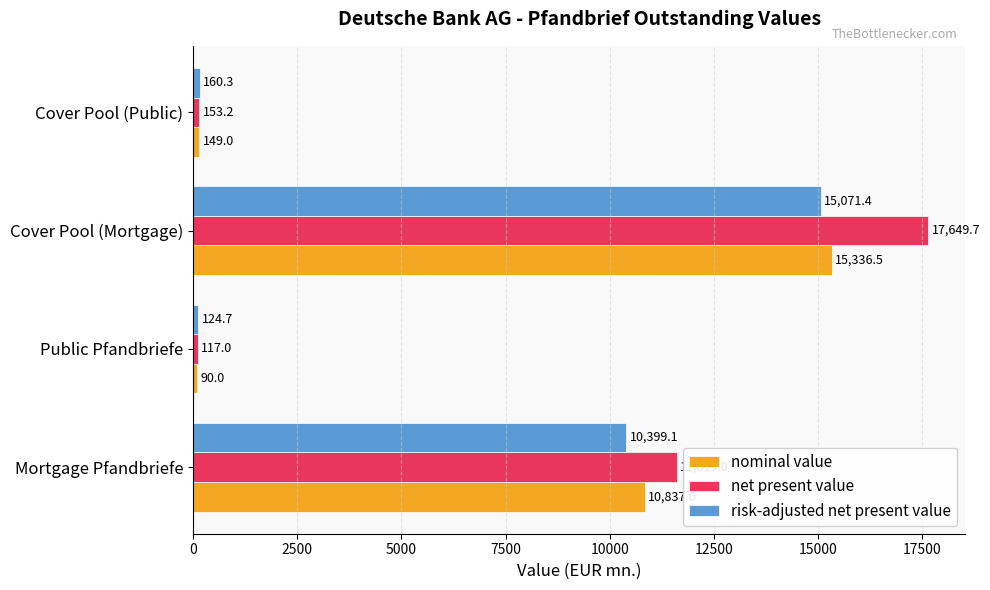

At Mortgage Pfandbriefe, list the series in order from largest to smallest.

net present value, nominal value, risk-adjusted net present value